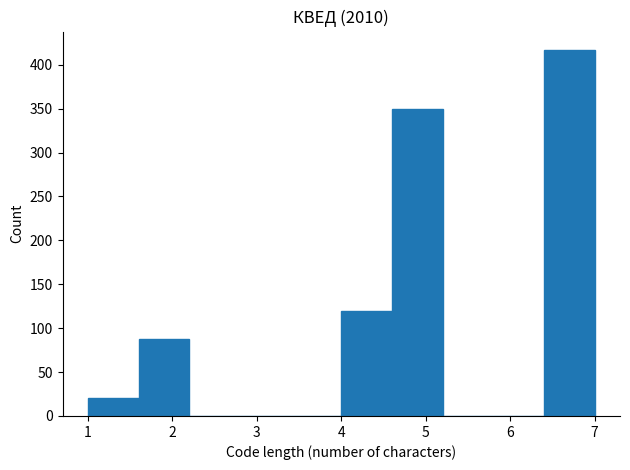

Reading left to right, transcribe this chart: for each bar, give the range it covers on the x-axis and its height. The values are not printed on the chart, so give them approximately, as read against the axis.

1.0 to 1.6: 20
1.6 to 2.2: 90
2.2 to 2.8: 0
2.8 to 3.4: 0
3.4 to 4.0: 0
4.0 to 4.6: 120
4.6 to 5.2: 350
5.2 to 5.8: 0
5.8 to 6.4: 0
6.4 to 7.0: 415